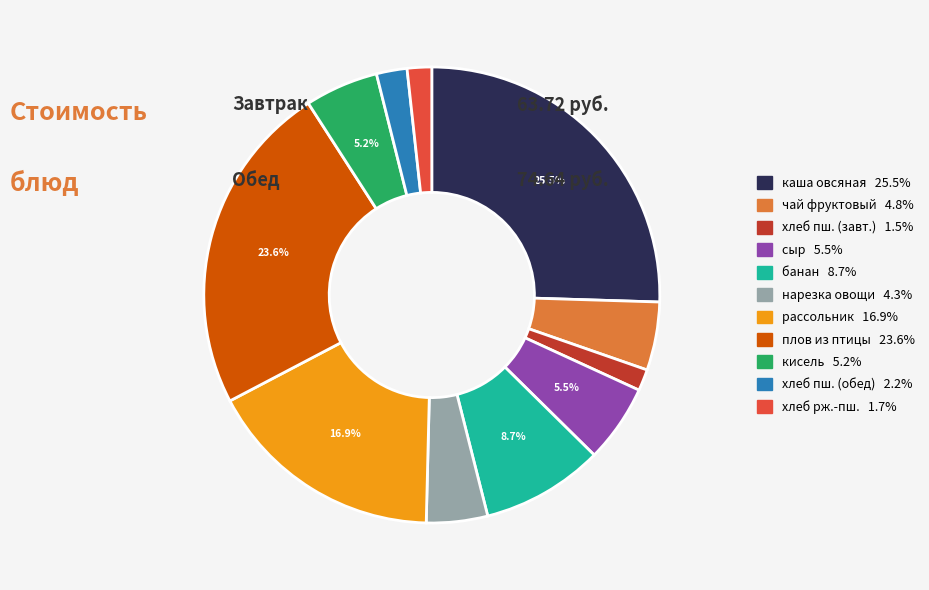

Is there any slice that represents more than half of the pie?

No